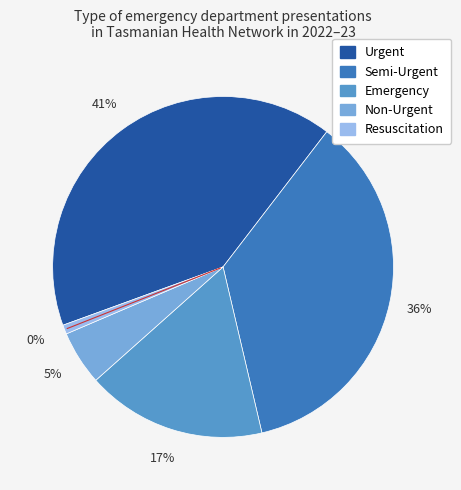

Does Non-Urgent account for over 50% of the chart?

No